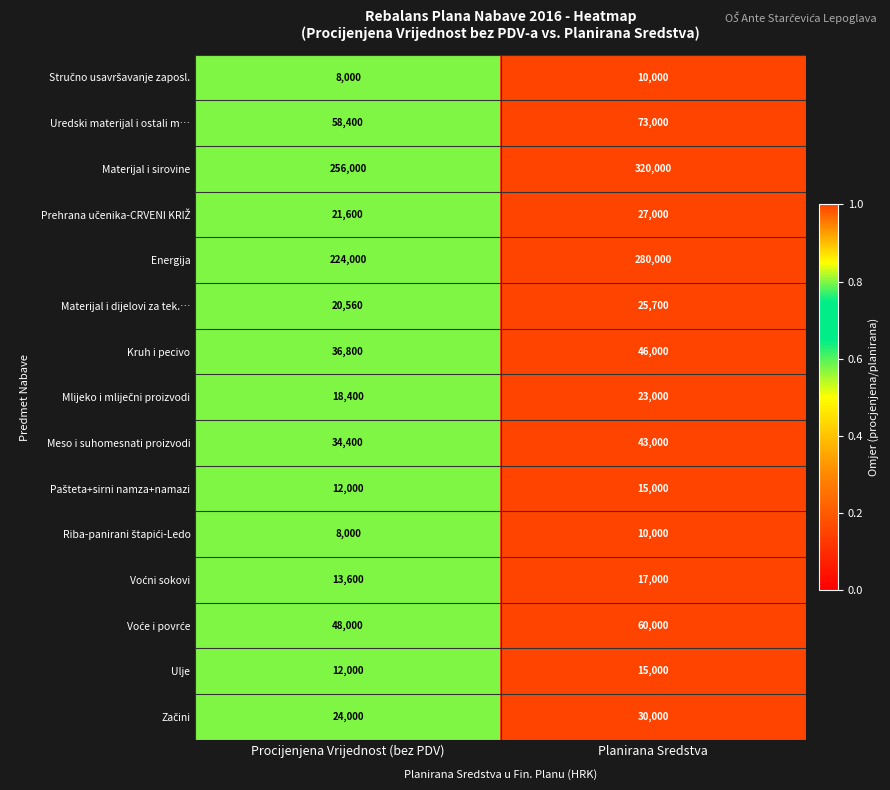

Which series has the largest total across all categories?

Materijal i sirovine